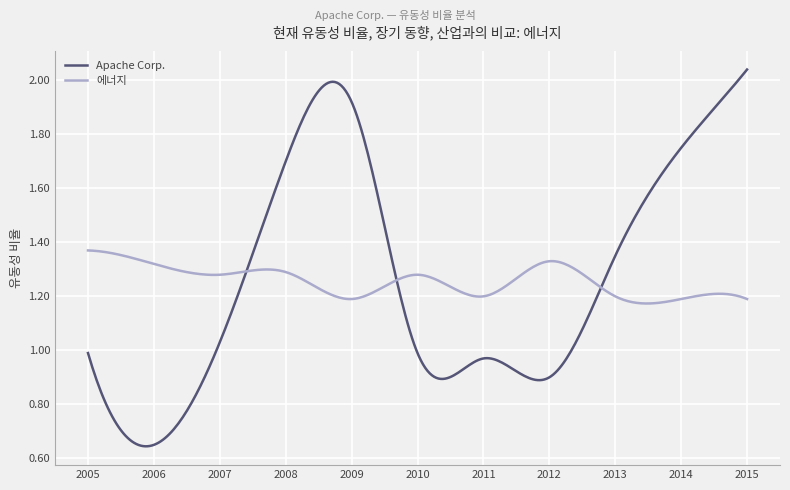

Which series has the largest range (max minus min)?

Apache Corp.